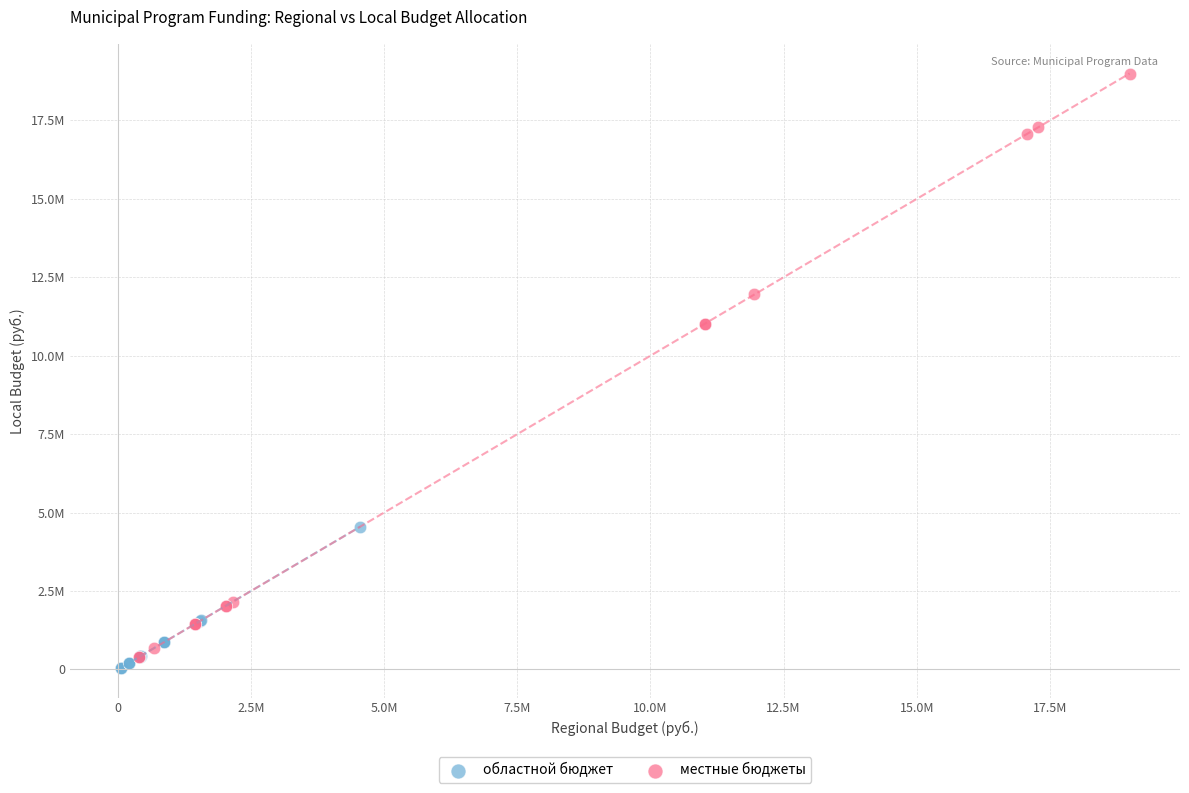

Which series contains the lowest Y value?

областной бюджет